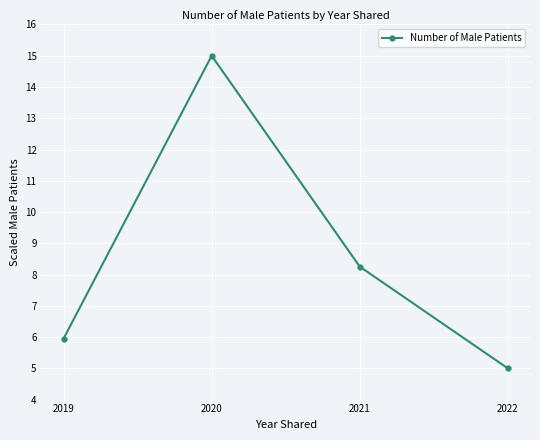

At which label does the data first exceed 8?

2020